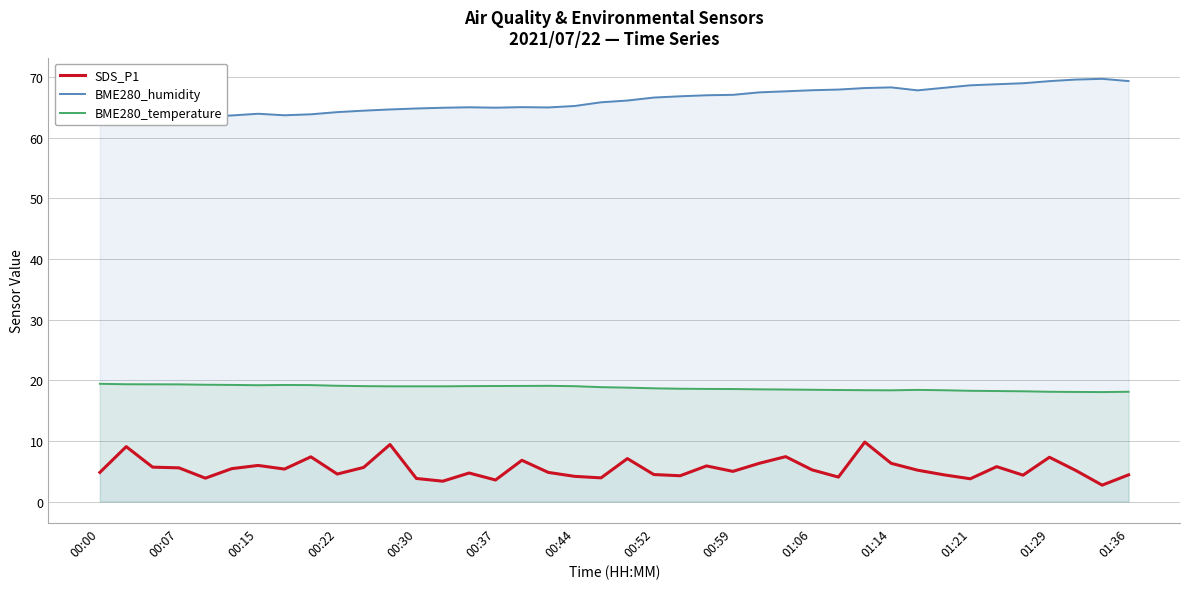

What is the smallest value displayed?

2.7